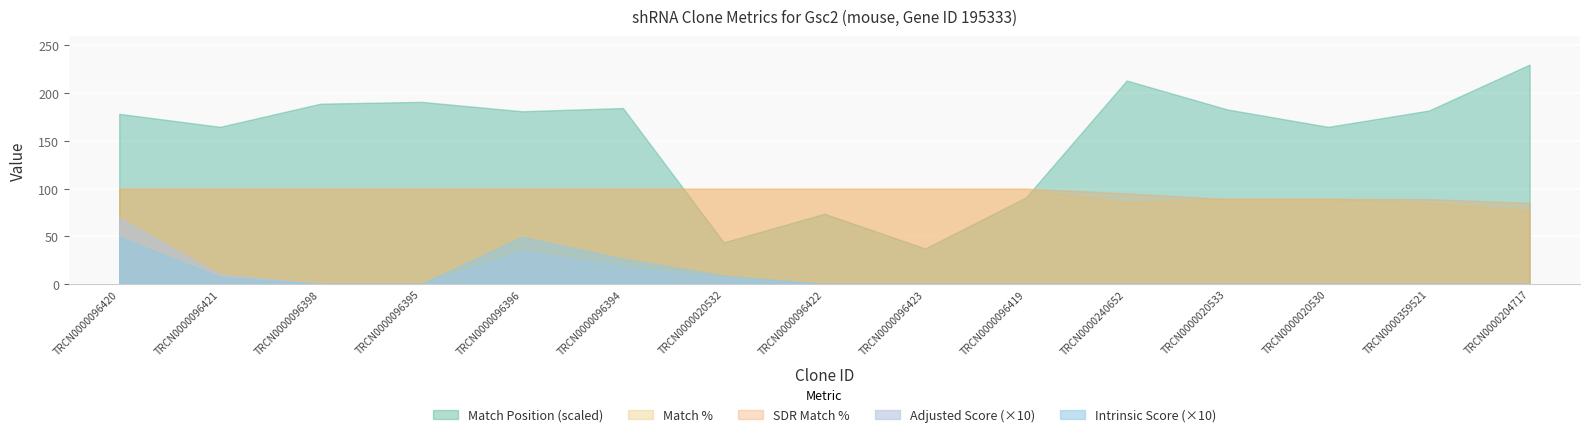

Reading left to right, transcribe all the data shown in this chart.

Match Position: 470.0	434.0	498.0	503.0	477.0	486.0	115.0	194.0	98.0	239.0	562.0	482.0	434.0	479.0	606.0
Match %: 100.0	100.0	100.0	100.0	100.0	100.0	100.0	100.0	100.0	100.0	85.0	90.0	90.0	85.0	77.0
SDR Match %: 100.0	100.0	100.0	100.0	100.0	100.0	100.0	100.0	100.0	100.0	95.0	89.0	89.0	89.0	85.0
Adjusted Score: 6.9	1.0	0.0	0.0	3.5	1.8	0.6	0.0	0.0	0.0	0.0	0.0	0.0	0.0	0.0
Intrinsic Score: 5.0	0.7	0.0	0.0	5.0	2.6	0.9	0.0	0.0	0.0	0.0	0.0	0.0	0.0	0.0